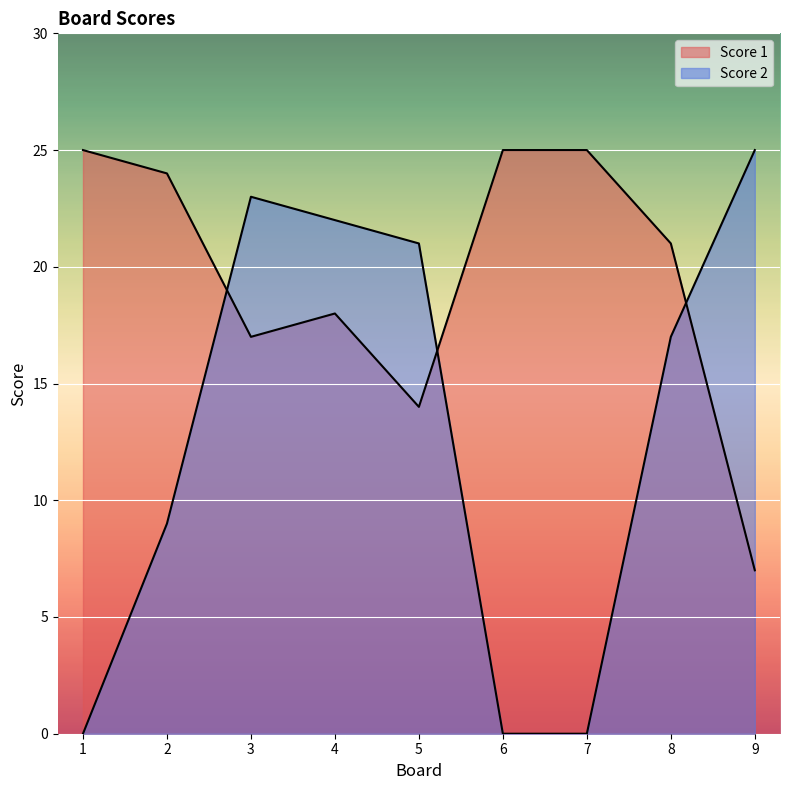

Rank the categories by Score 1 value from lowest to highest.

9, 5, 3, 4, 8, 2, 1, 6, 7